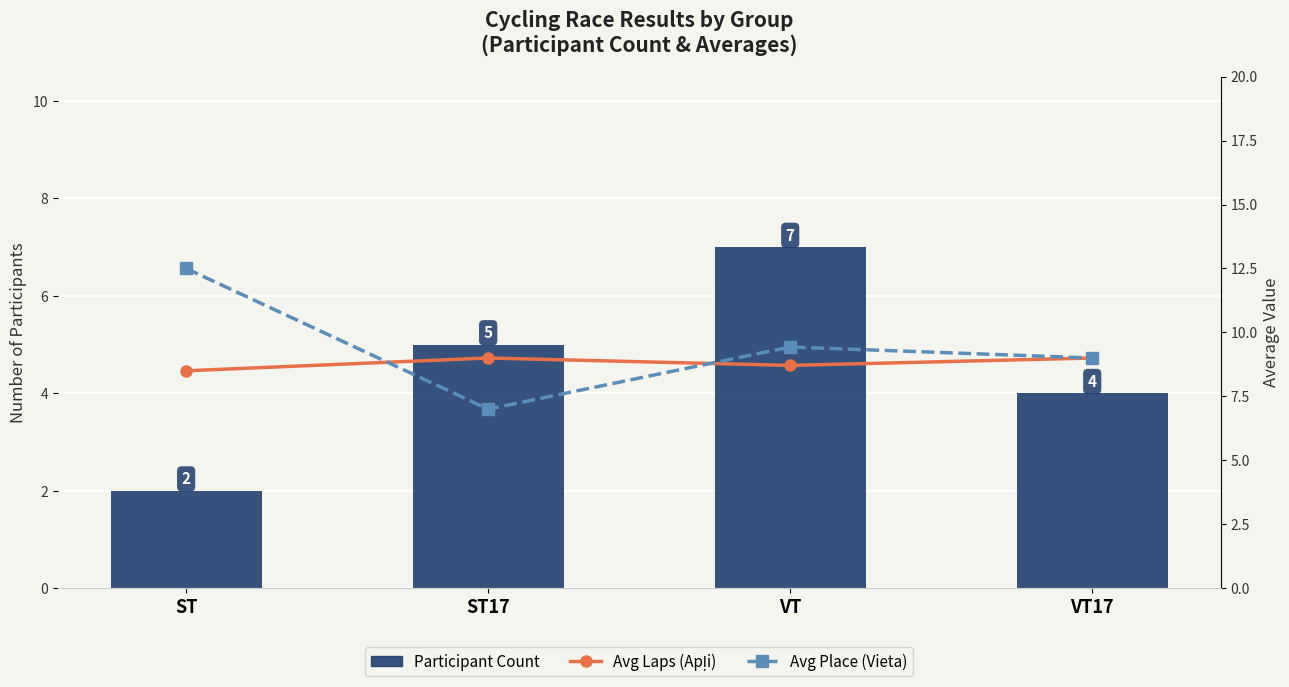

At which label is Avg Place (Vieta) closest to 9?

VT17